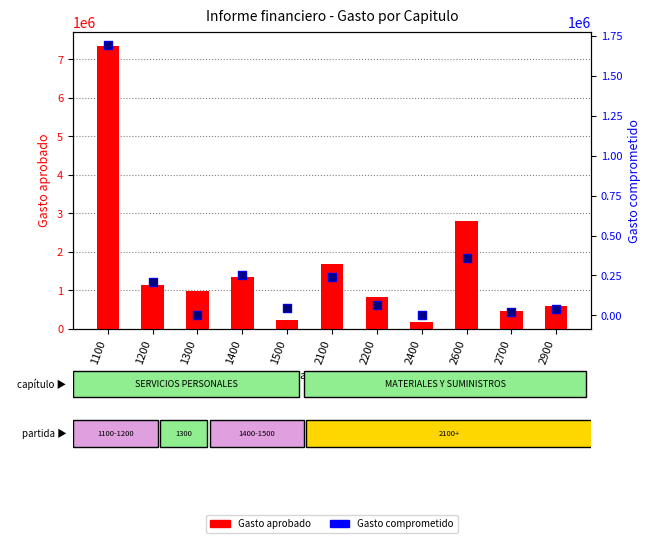

At how many categories does at least one series exceed 6373169?

1